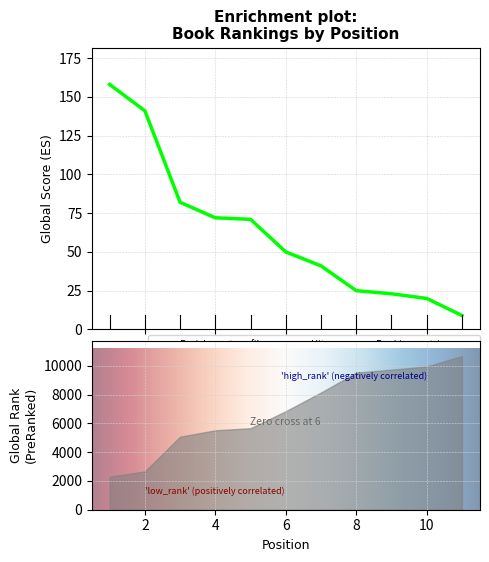

Between 1 and 7, which is larger?

1